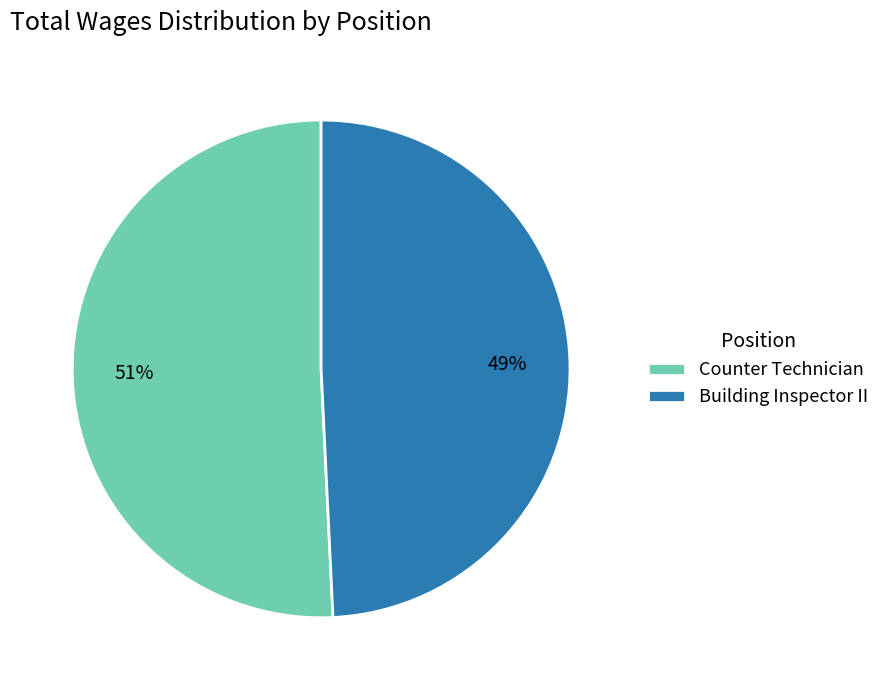

To the nearest percent, what is the average slice percentage?

50%